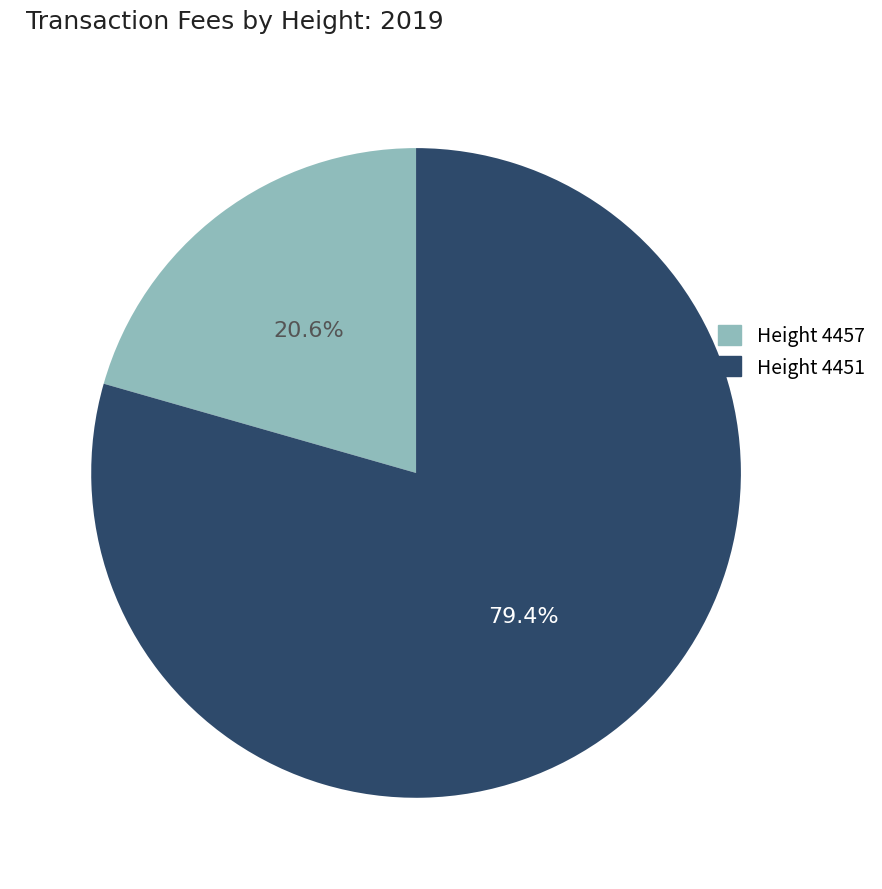

Does any single category account for the majority?

Yes